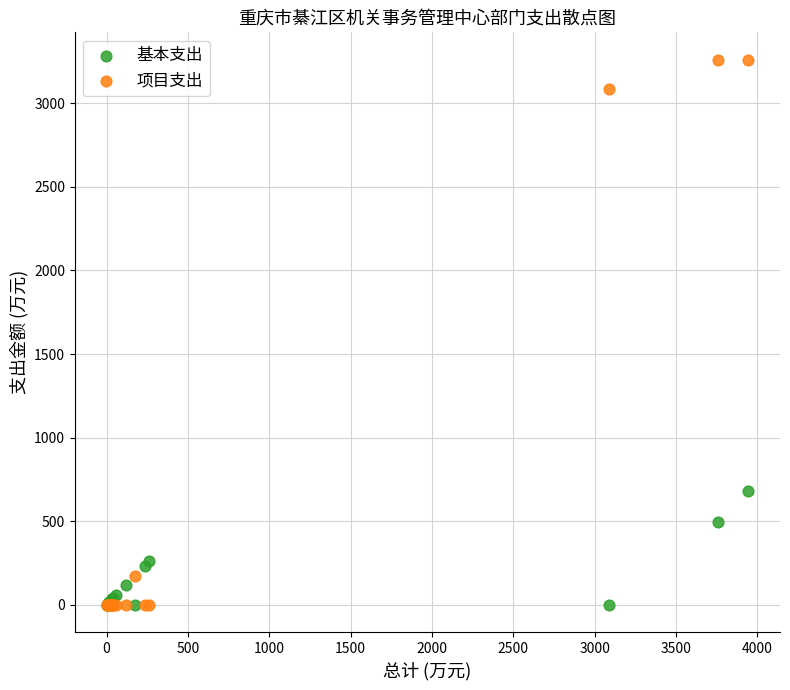

Across all series, what Y value is closest to 1630?

681.5